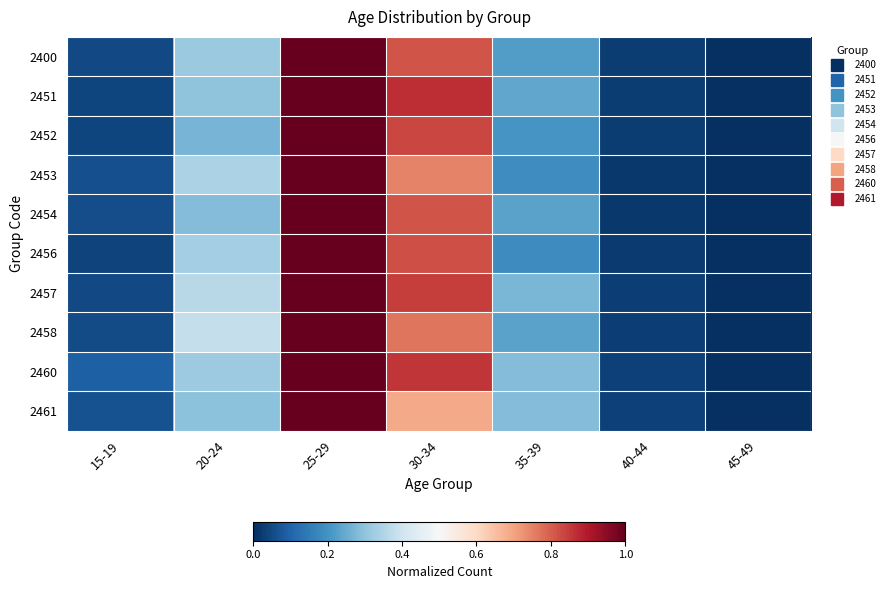

Reading left to right, extract all data points from this chart.

2400: 15-19=0.0	20-24=0.3	25-29=1.0	30-34=0.8	35-39=0.2	40-44=0.0	45-49=0.0
2451: 15-19=0.0	20-24=0.3	25-29=1.0	30-34=0.9	35-39=0.2	40-44=0.0	45-49=0.0
2452: 15-19=0.0	20-24=0.3	25-29=1.0	30-34=0.8	35-39=0.2	40-44=0.0	45-49=0.0
2453: 15-19=0.1	20-24=0.3	25-29=1.0	30-34=0.7	35-39=0.2	40-44=0.0	45-49=0.0
2454: 15-19=0.1	20-24=0.3	25-29=1.0	30-34=0.8	35-39=0.2	40-44=0.0	45-49=0.0
2456: 15-19=0.0	20-24=0.3	25-29=1.0	30-34=0.8	35-39=0.2	40-44=0.0	45-49=0.0
2457: 15-19=0.0	20-24=0.4	25-29=1.0	30-34=0.8	35-39=0.3	40-44=0.0	45-49=0.0
2458: 15-19=0.1	20-24=0.4	25-29=1.0	30-34=0.8	35-39=0.2	40-44=0.0	45-49=0.0
2460: 15-19=0.1	20-24=0.3	25-29=1.0	30-34=0.9	35-39=0.3	40-44=0.0	45-49=0.0
2461: 15-19=0.1	20-24=0.3	25-29=1.0	30-34=0.7	35-39=0.3	40-44=0.0	45-49=0.0